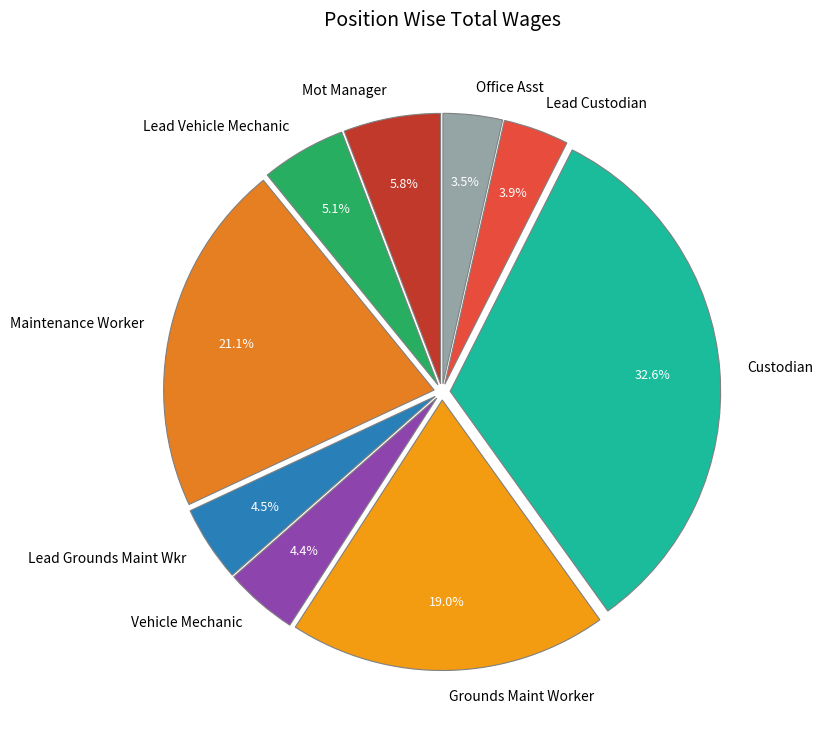

How much of the chart is everything except Grounds Maint Worker?

81.0%